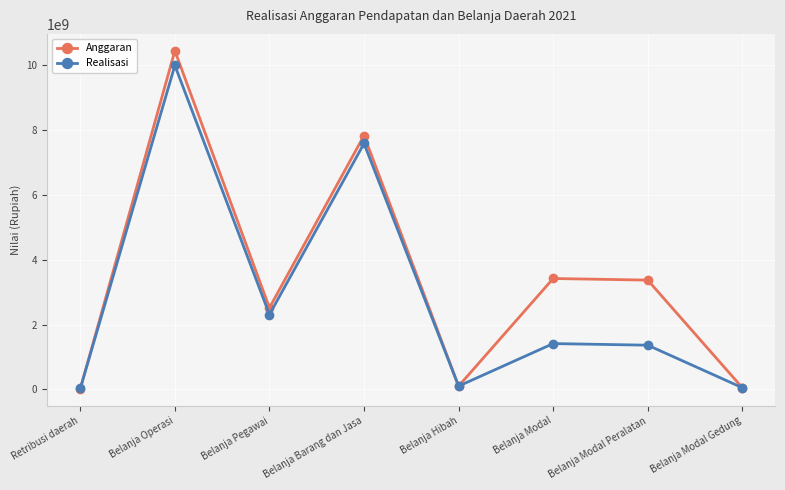

At how many categories does at least one series exceed 9492080274?

1